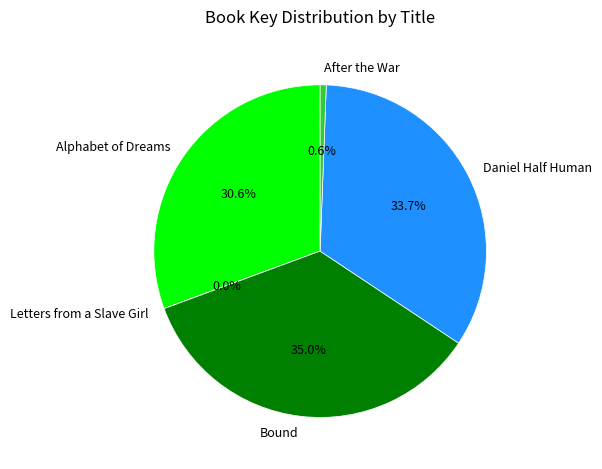

Which has a higher value, Bound or Alphabet of Dreams?

Bound